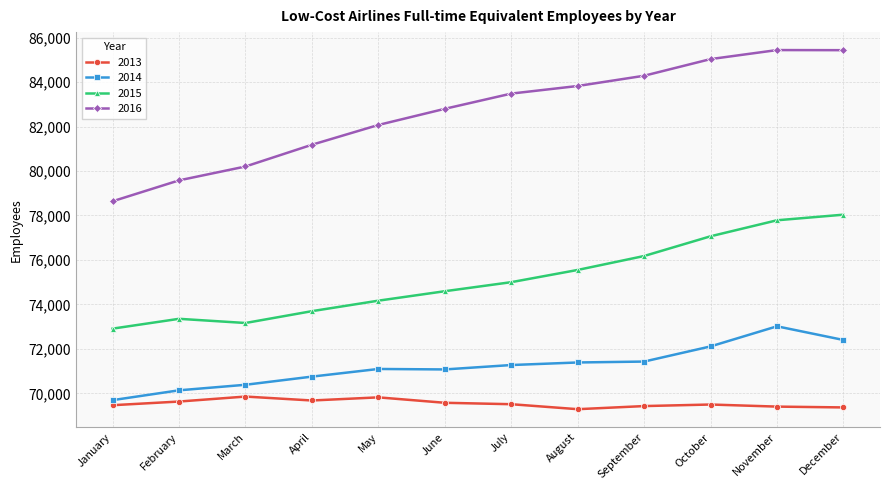

How many interior local valleys does the 2015 series have?

1